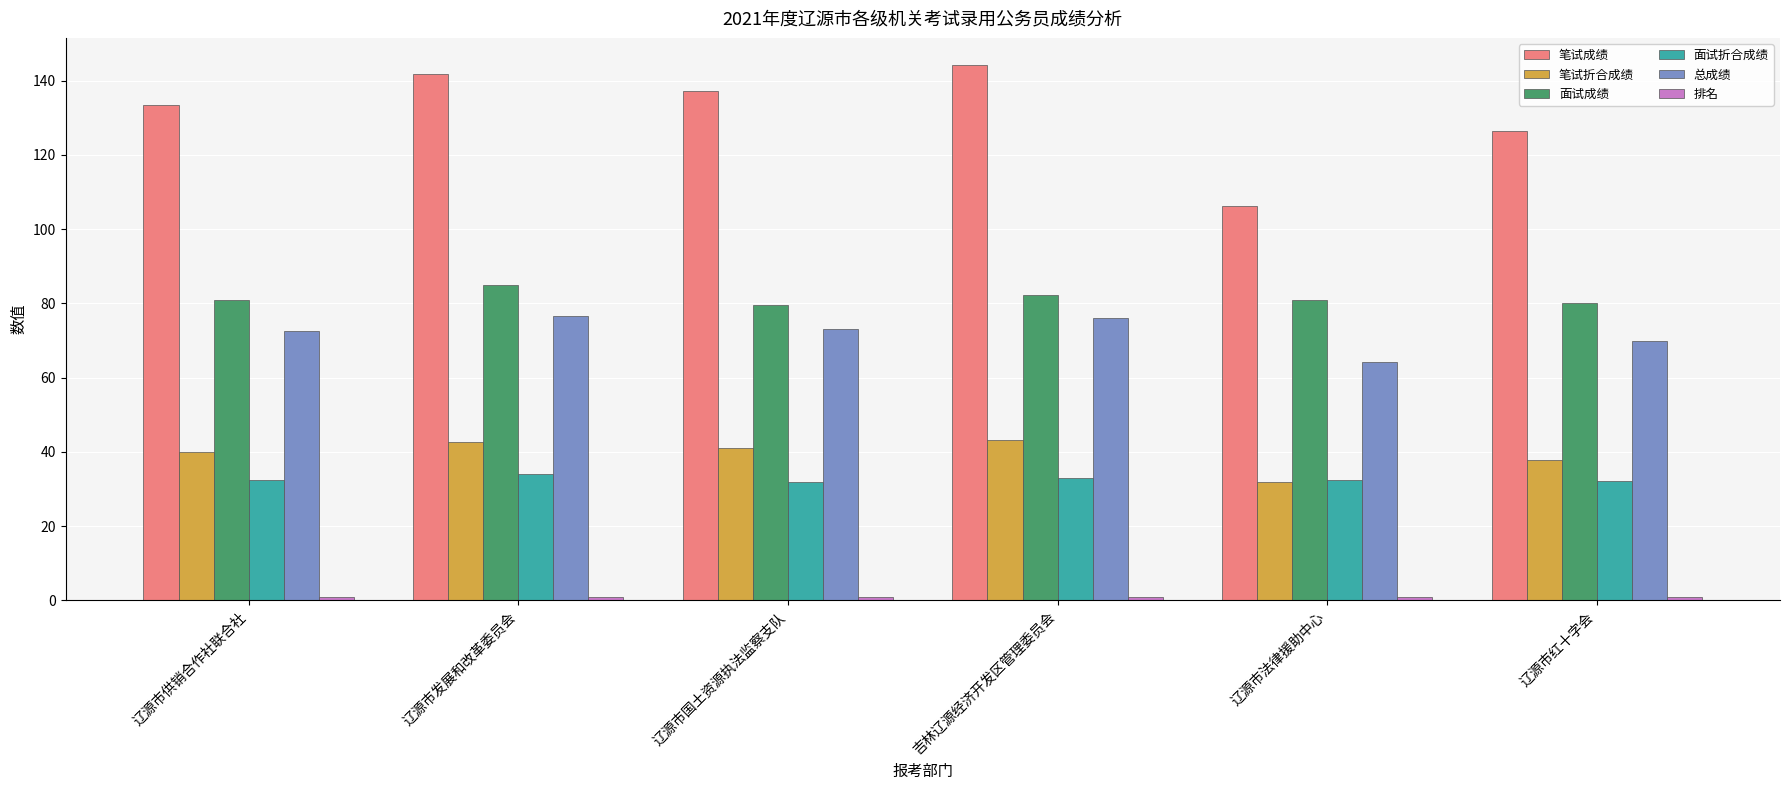

What is the spread (max minus min) of values at 辽源市法律援助中心?

105.3